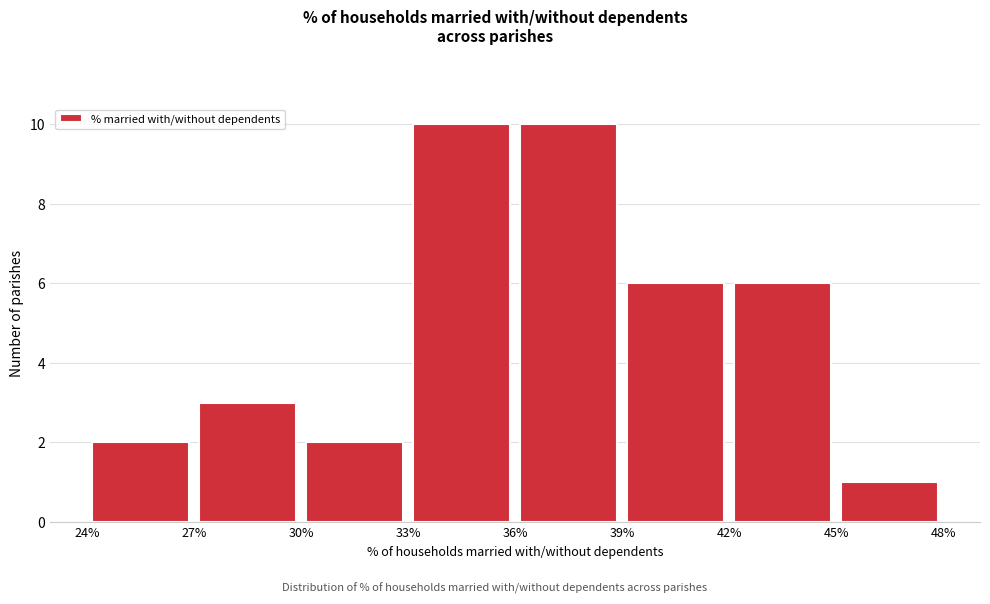

How tall is the bar that spans 39% to 42% on the x-axis? The values are not printed on the chart, so give them approximately, as read against the axis.

6